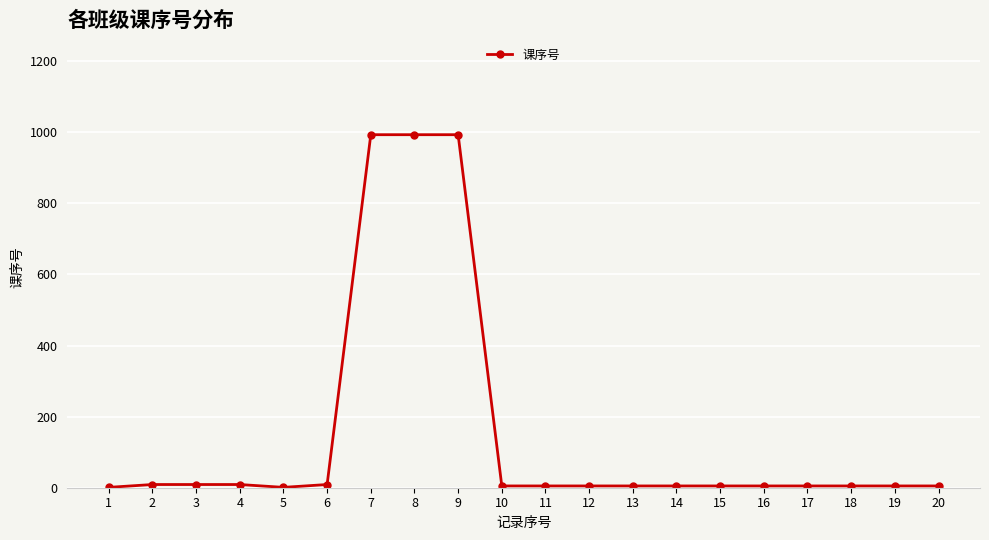

Is this an area chart (filled region under the line)?

No